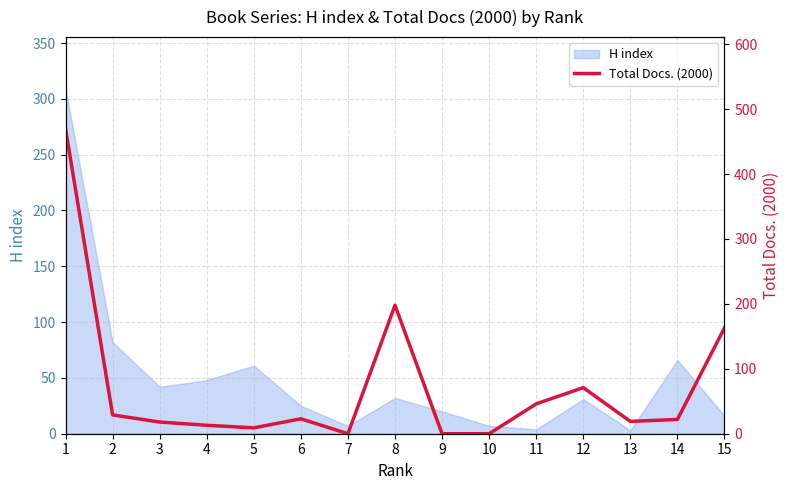

Is it true that the value at 15 is 86?

False